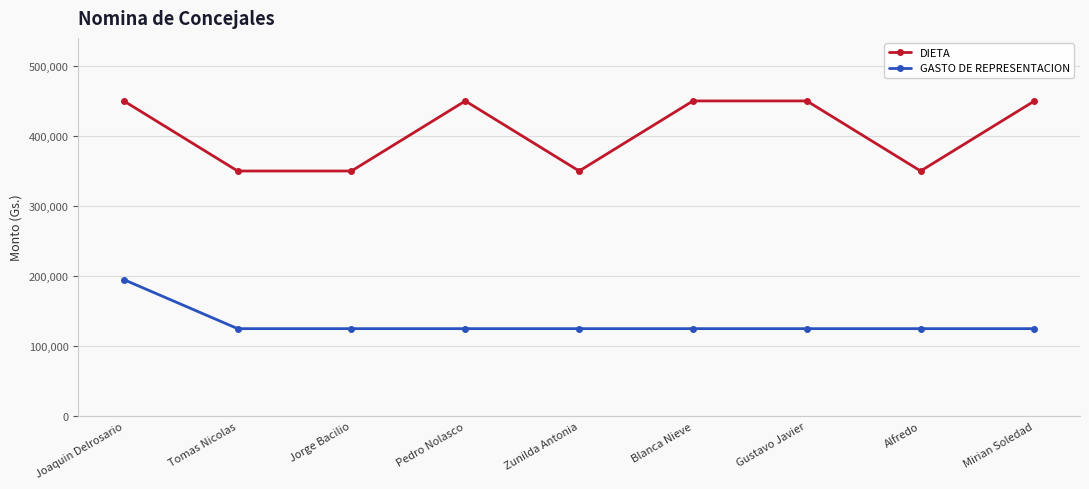

At which category is the sum across all series the highest?

Joaquin Delrosario